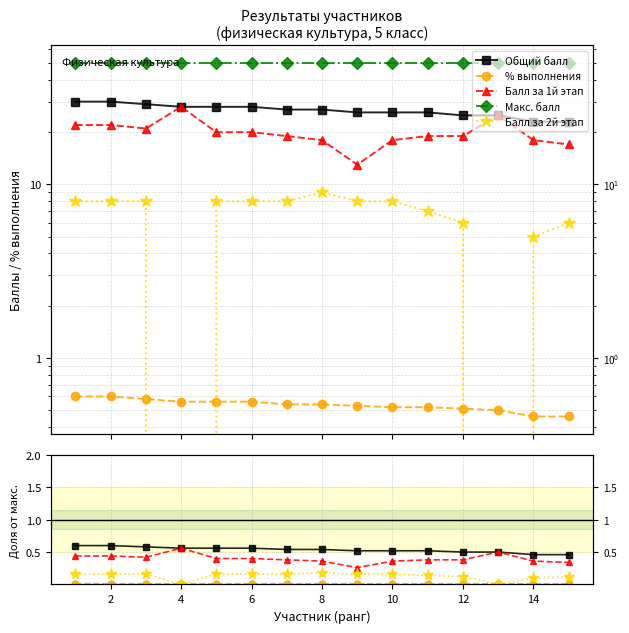

Count the % выполнения values in the range 0 to 1.

15